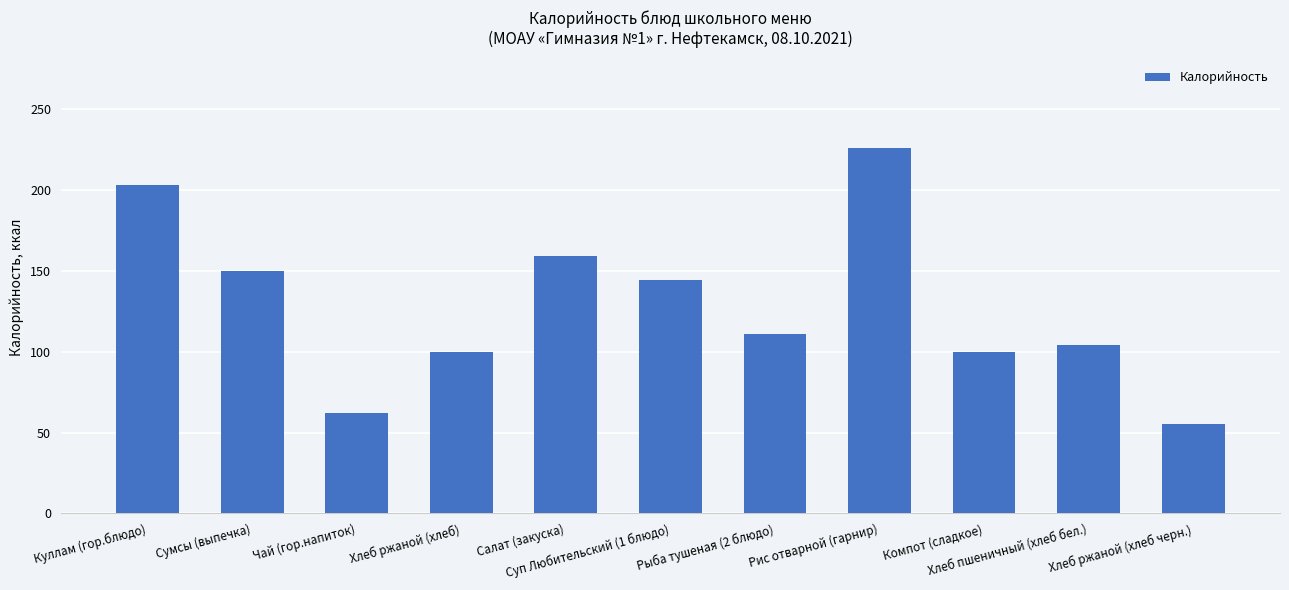

Reading left to right, list all the values displayed in this chart.

Куллам (гор.блюдо)=203	Сумсы (выпечка)=150	Чай (гор.напиток)=62	Хлеб ржаной (хлеб)=100	Салат (закуска)=159	Суп Любительский (1 блюдо)=144	Рыба тушеная (2 блюдо)=111	Рис отварной (гарнир)=226	Компот (сладкое)=100	Хлеб пшеничный (хлеб бел.)=104	Хлеб ржаной (хлеб черн.)=55